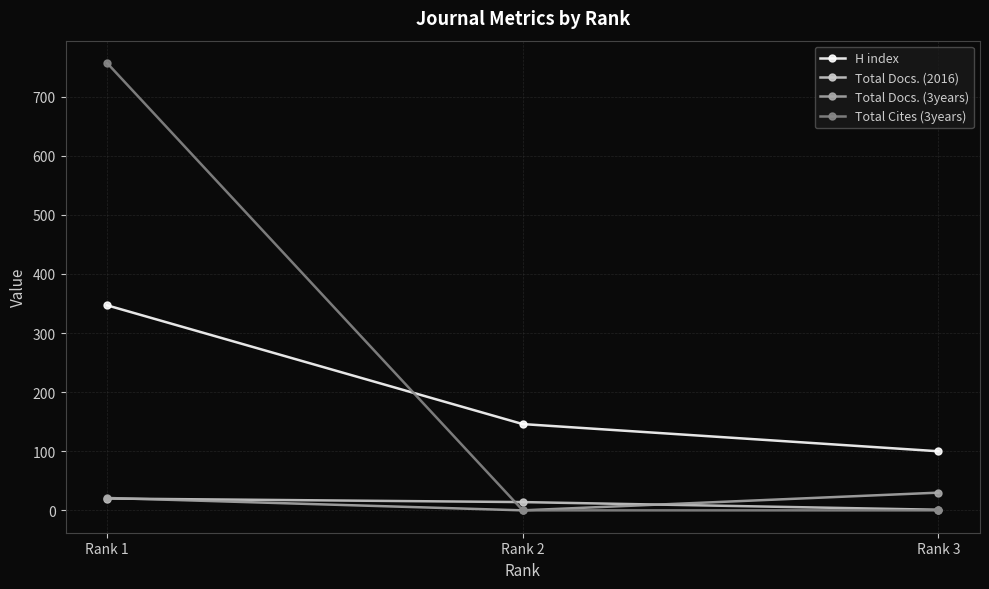

At which category is the sum across all series the highest?

Rank 1